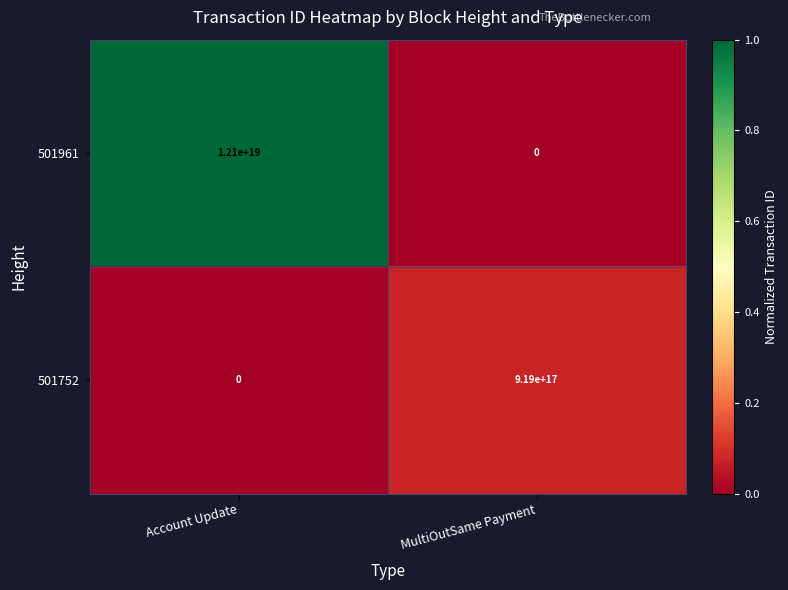

Which series has the widest spread of values?

501961